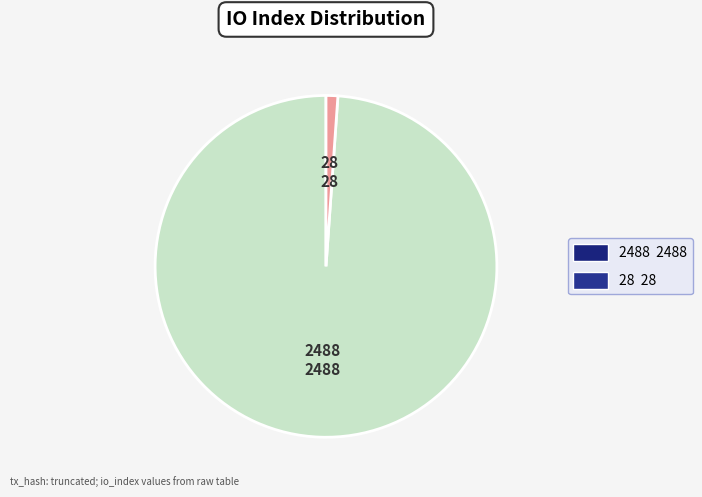

Is there a majority slice in this chart?

Yes